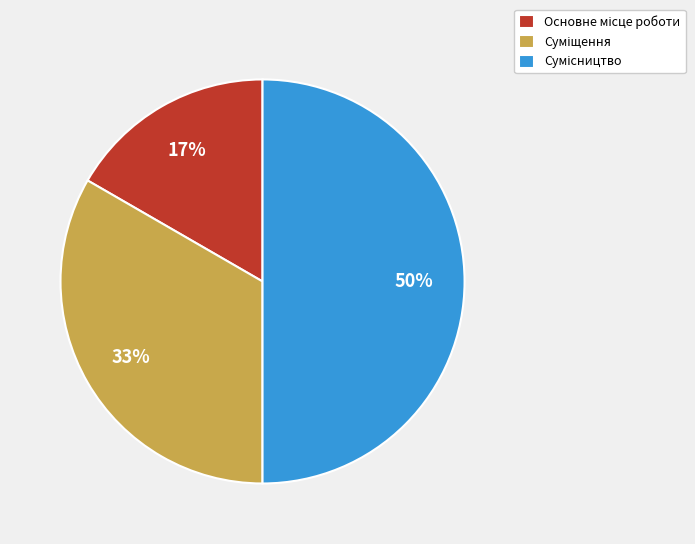

To the nearest percent, what is the difference between the largest and smallest slice percentages?

33%